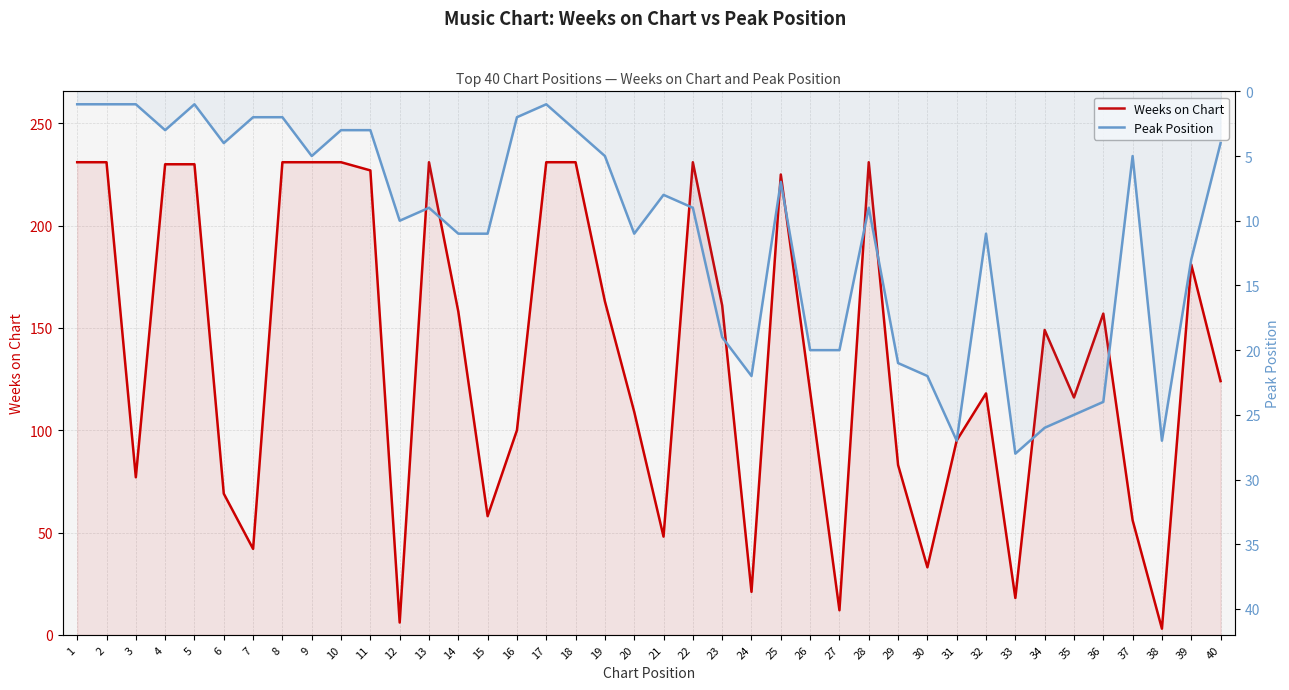

Is it true that Peak Position equals 5 at 40?

False